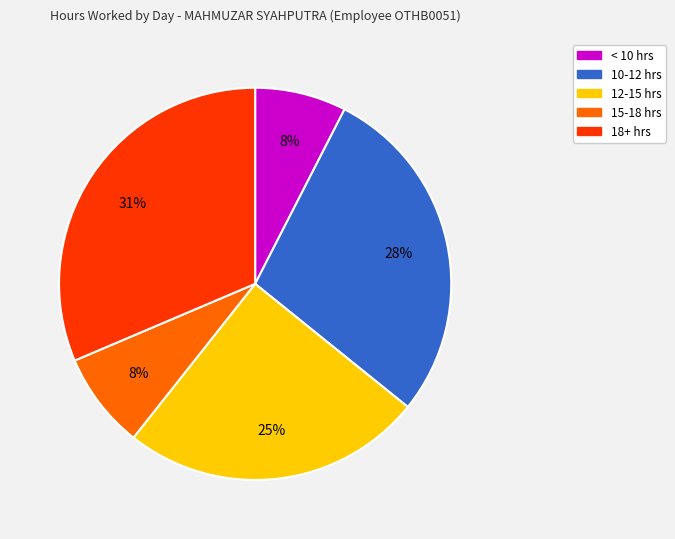

To the nearest percent, what is the average slice percentage?

20%